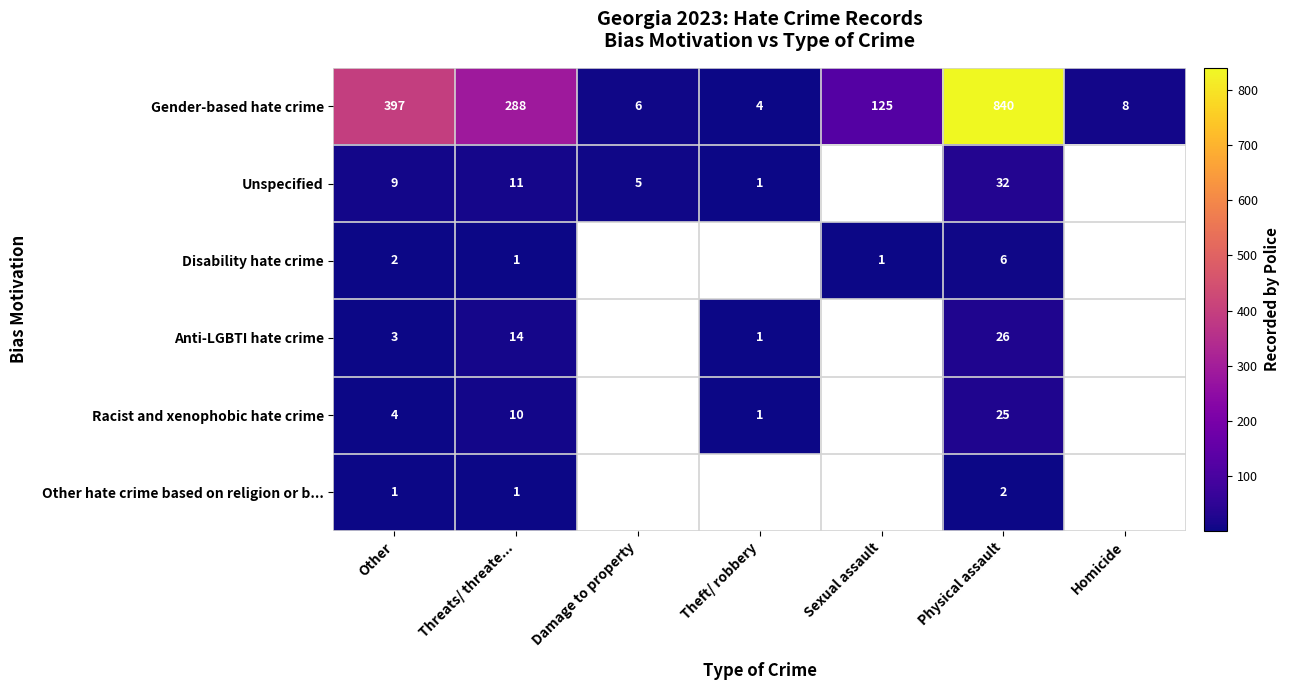

Which category has the highest value across all series?

Physical assault